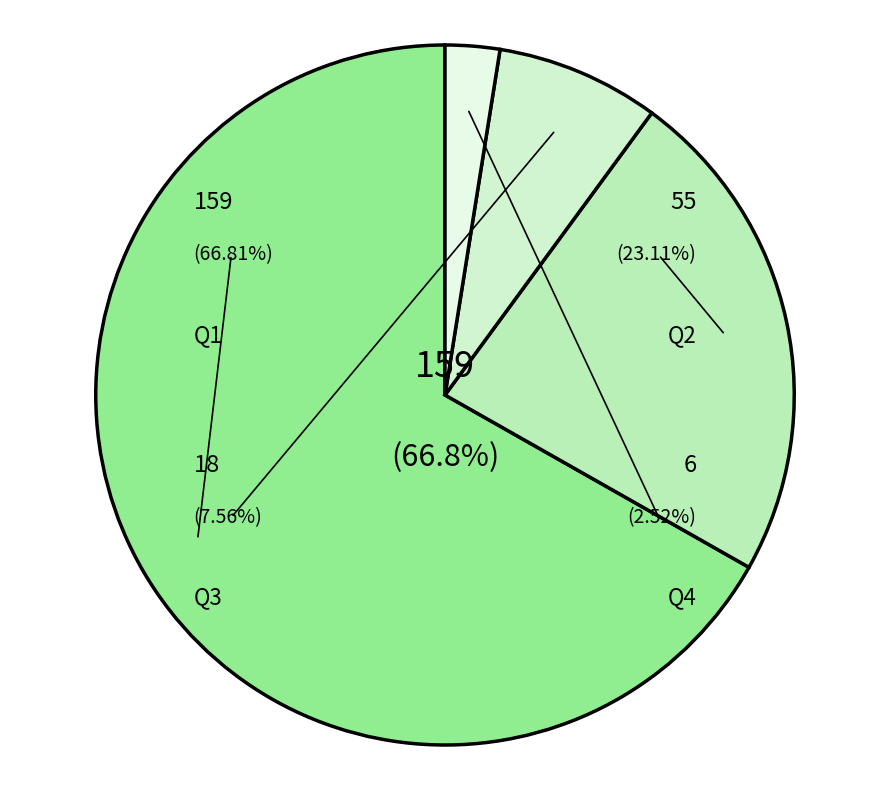

To the nearest percent, what is the difference between the largest and smallest slice percentages?

64%